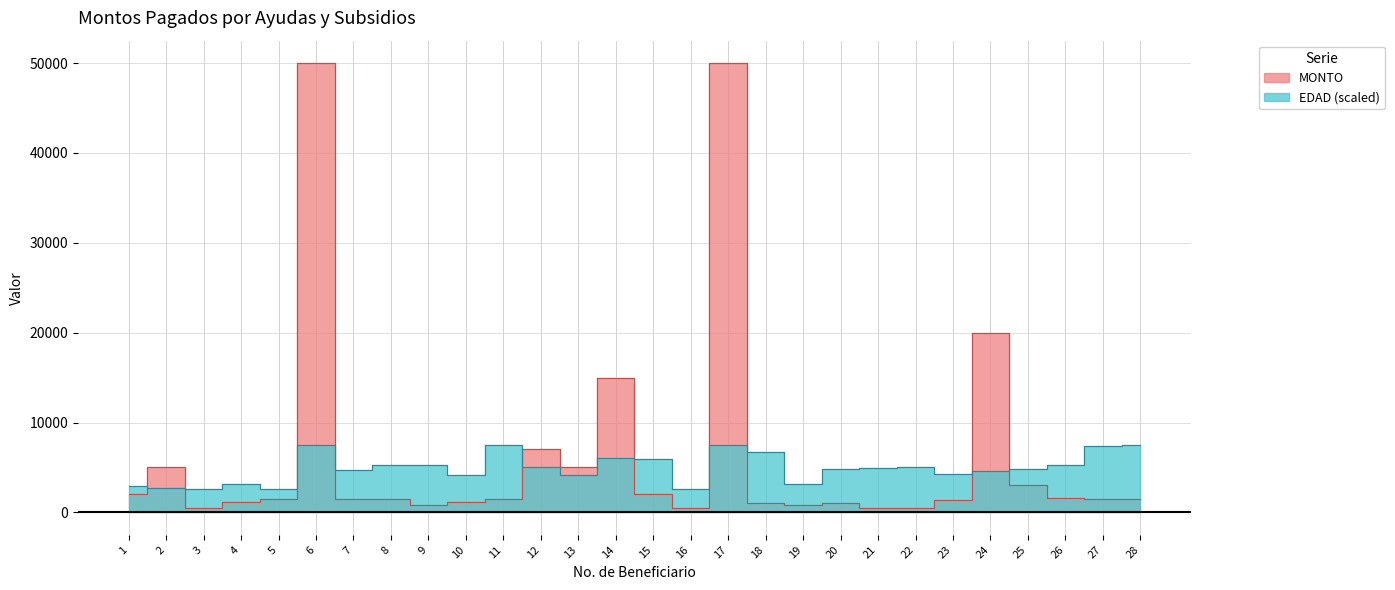

Rank the series at 21 from lowest to highest value.

MONTO, EDAD